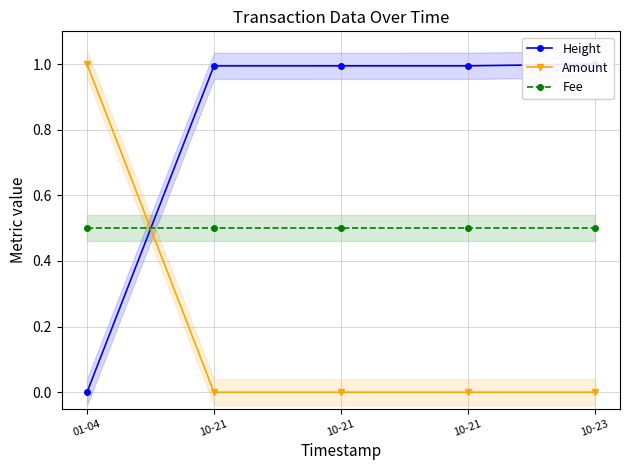

At how many categories does at least one series exceed 0?

5